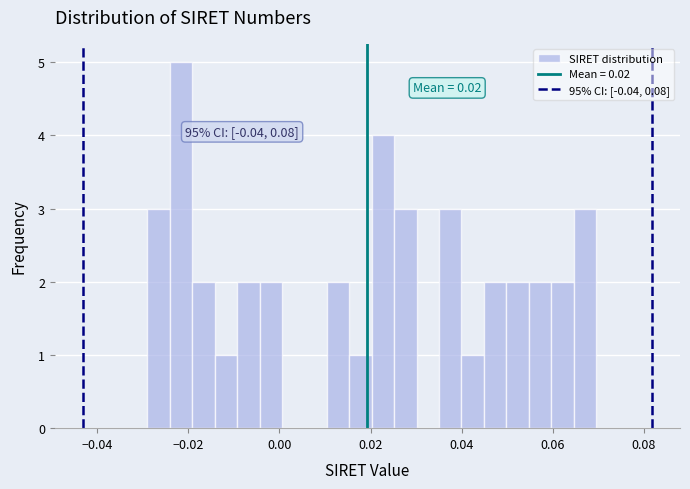

Read against the x-axis, roughly where is the centre of the tallest bar?

-0.022